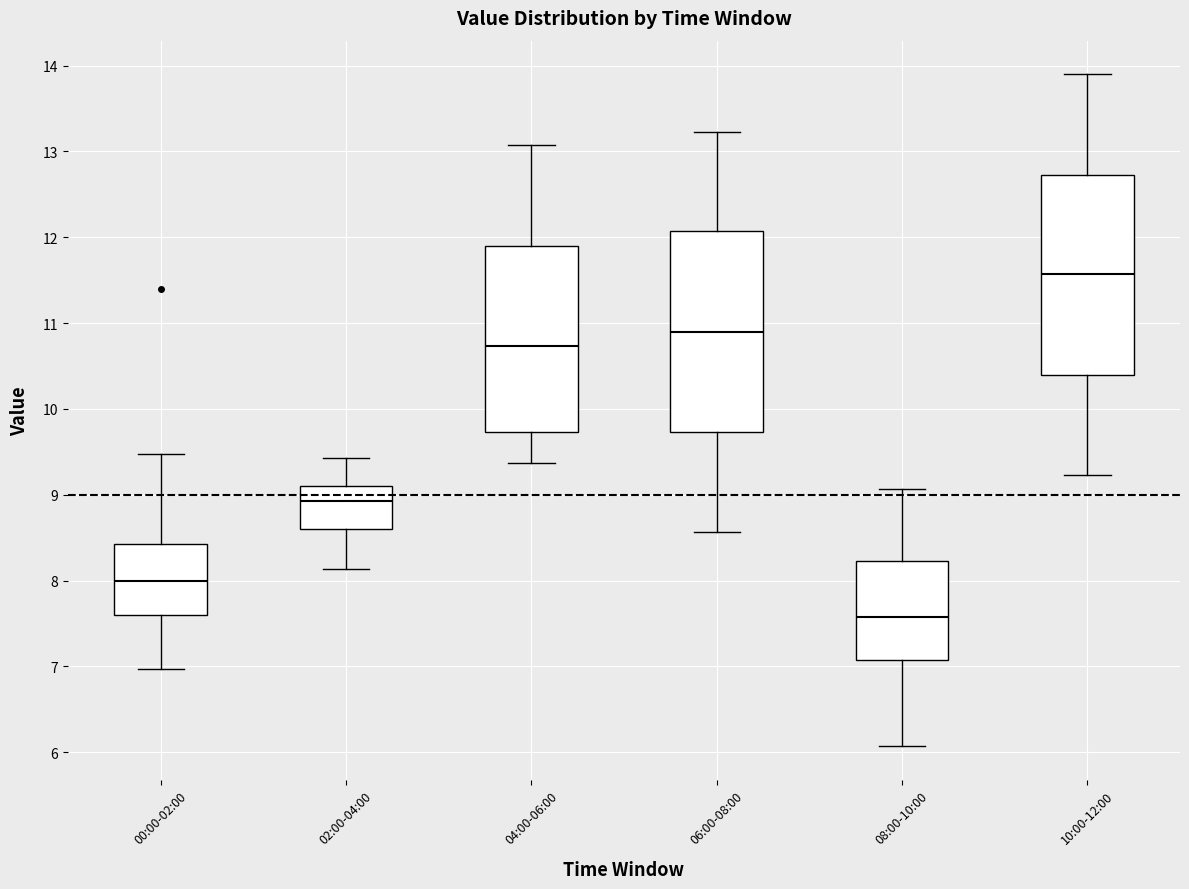

Which box's median line is the lowest?

08:00-10:00